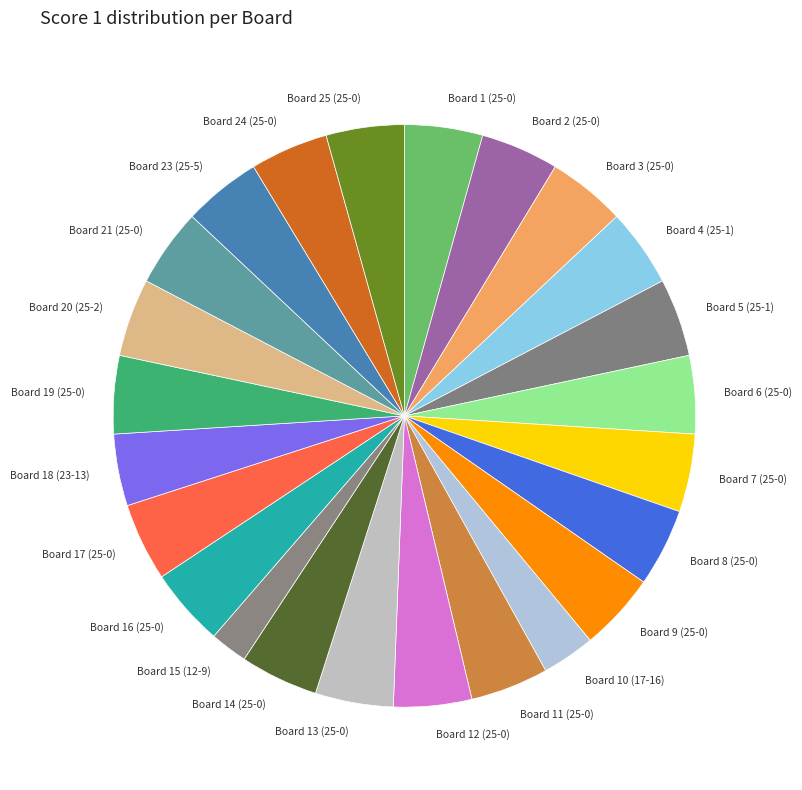

Is the sum of Board 16 (25-0) and Board 10 (17-16) greater than half?

No